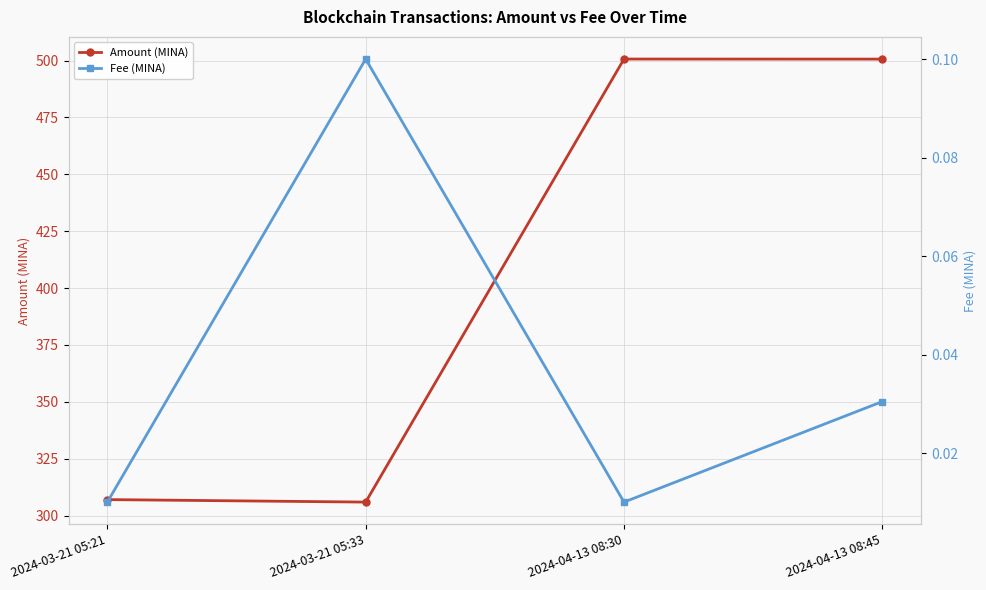

Rank the series at 2024-04-13 08:45 from highest to lowest value.

Amount (MINA), Fee (MINA)